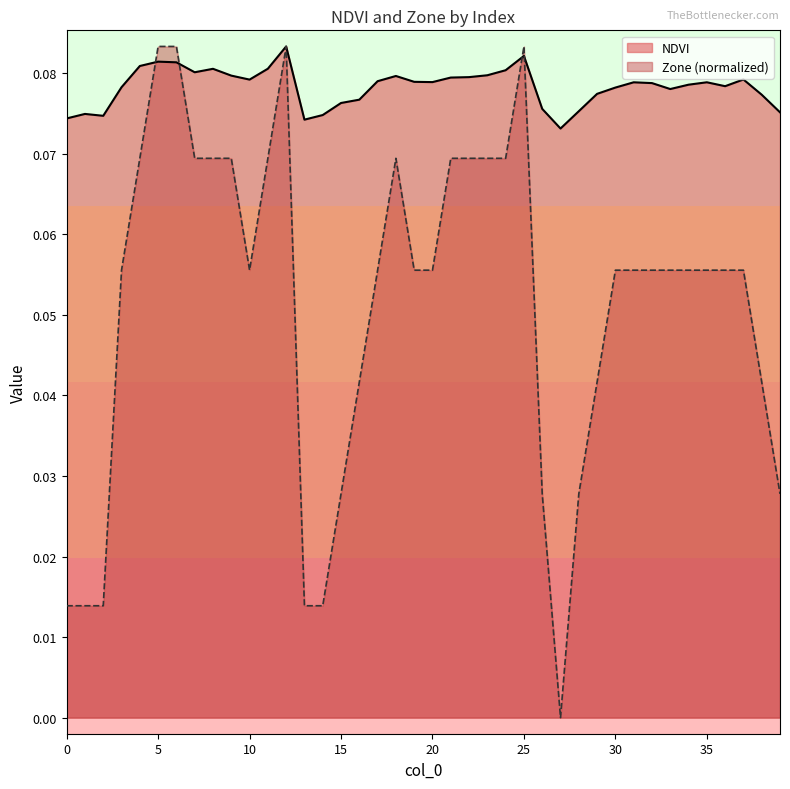

How many lines are shown in the chart?

2